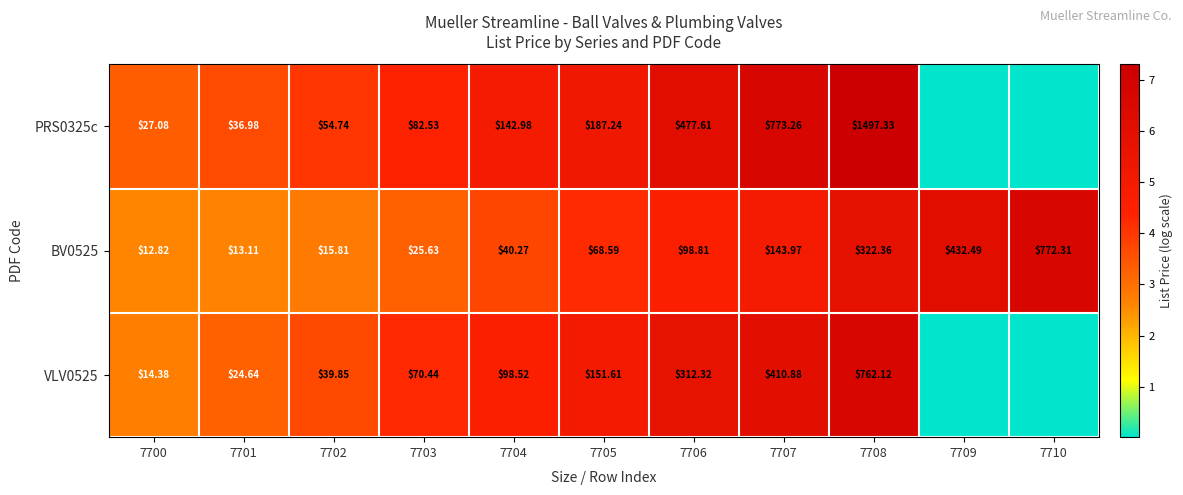

Is the value of PRS0325c at 7708 greater than the value of VLV0525 at 7707?

Yes